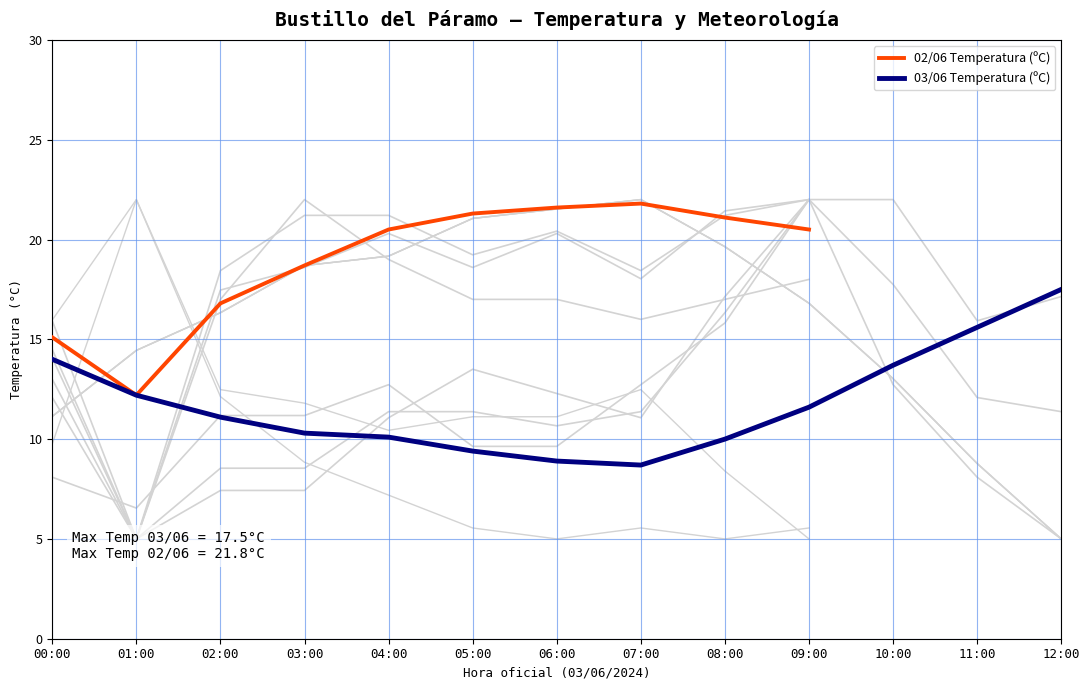

Which series has the widest spread of values?

02/06 Temperatura (ºC)